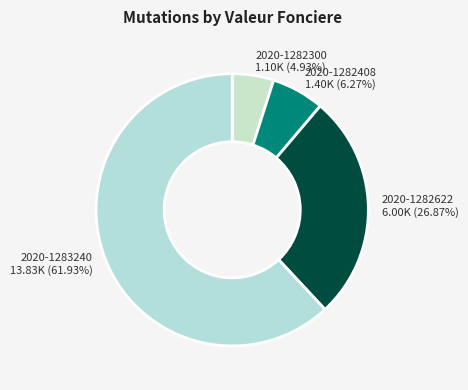

Which slice is the largest?

2020-1283240